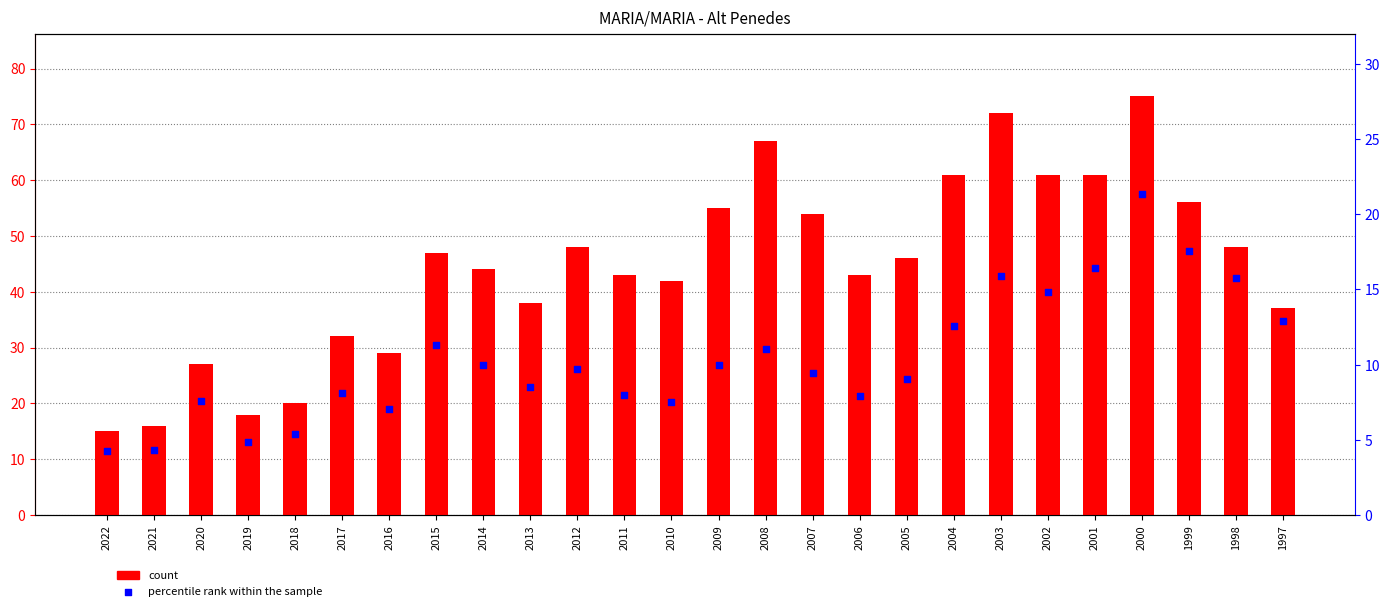

At how many categories does at least one series exceed 42?

16